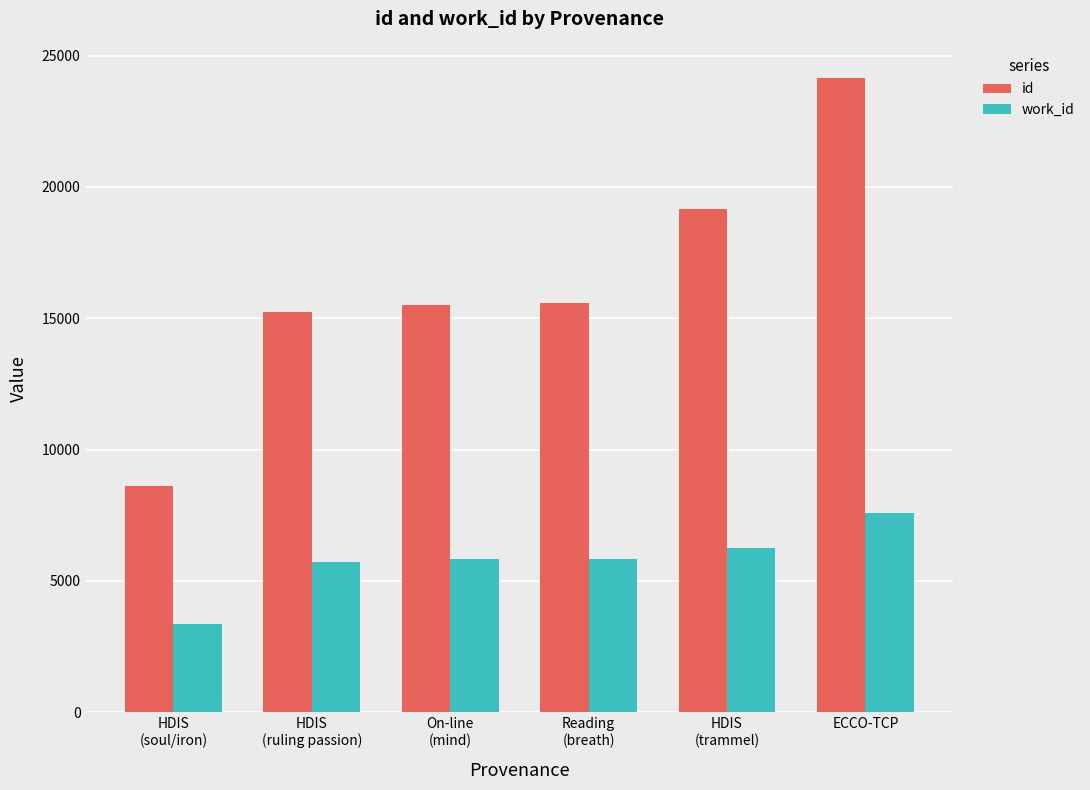

What is the label of the 2nd bar from the right?

HDIS
(trammel)